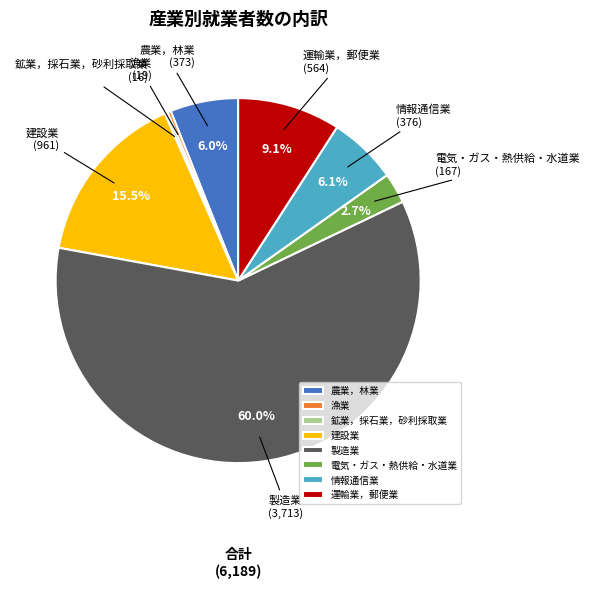

Which slice is the largest?

製造業